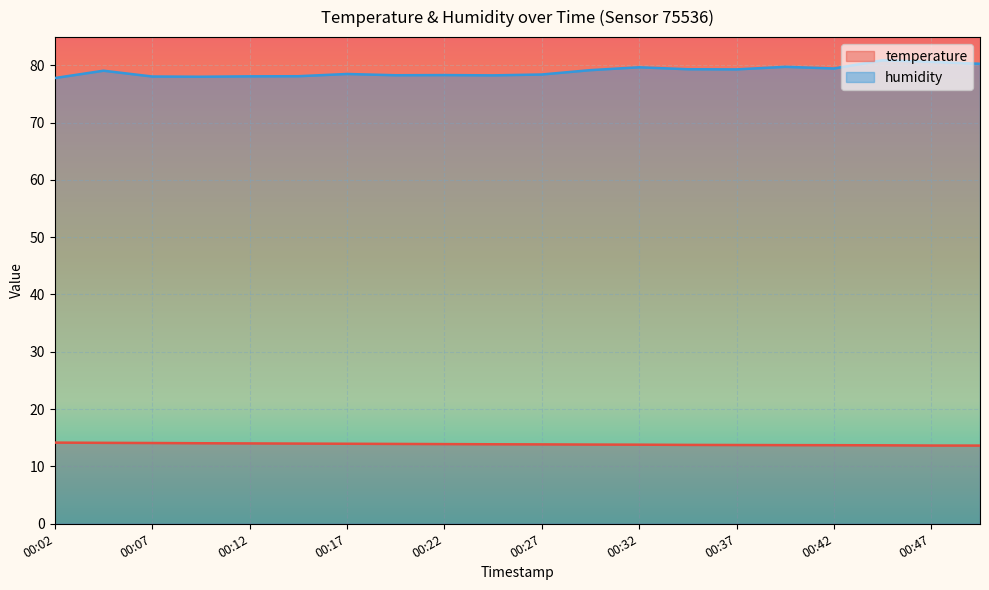

What is the sum of the temperature values at 00:12 and 00:44?

27.7